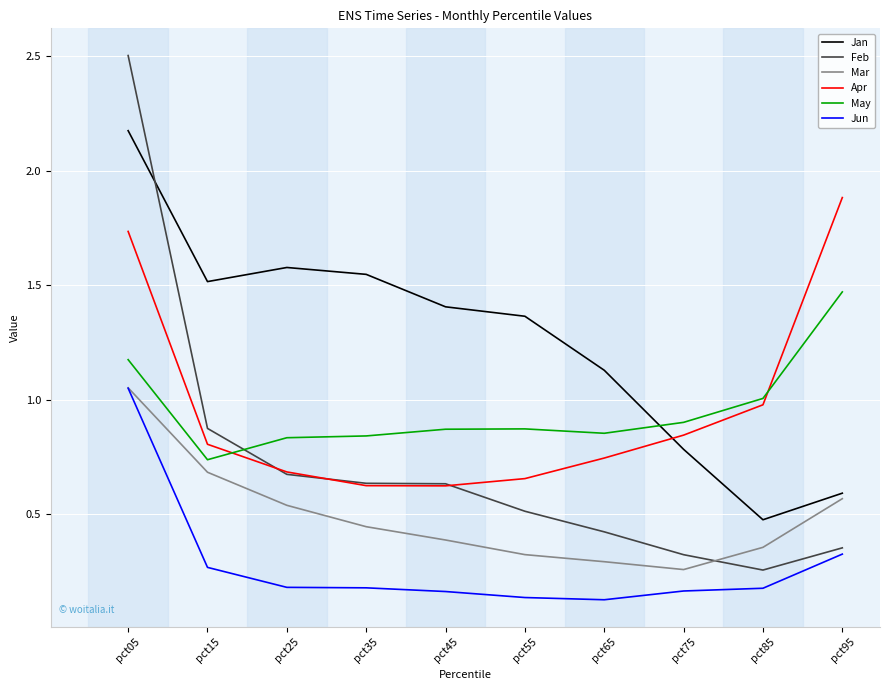

What is the maximum value shown in the chart?

2.5